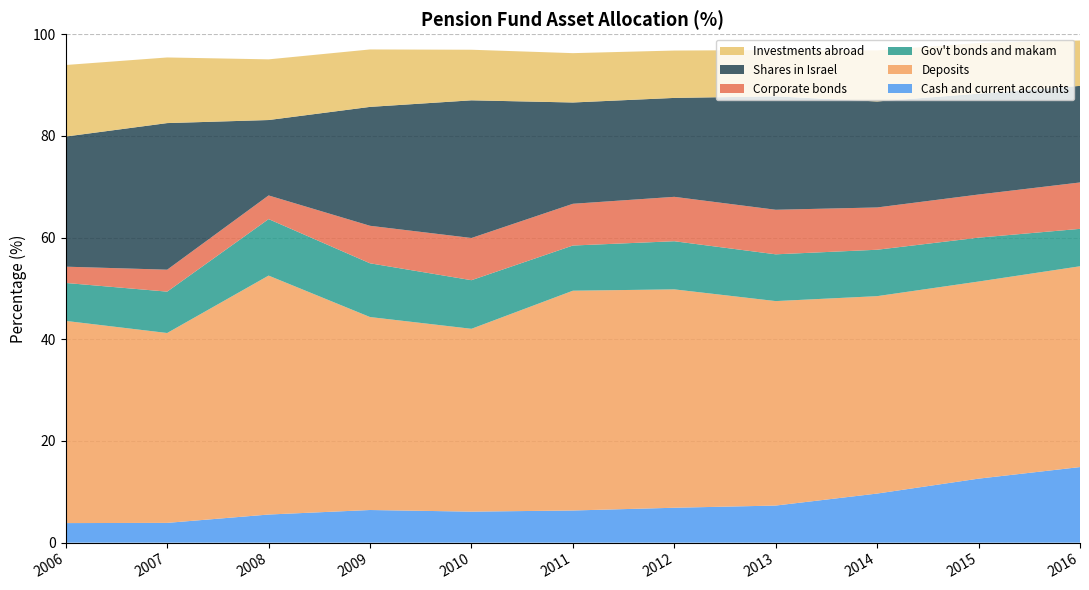

Reading left to right, list all the values displayed in this chart.

Cash and current accounts: 2006=3.8	2007=3.9	2008=5.5	2009=6.4	2010=6.1	2011=6.3	2012=6.9	2013=7.3	2014=9.7	2015=12.6	2016=14.9
Deposits: 2006=39.8	2007=37.3	2008=47.0	2009=37.9	2010=36.0	2011=43.2	2012=42.9	2013=40.2	2014=38.8	2015=38.8	2016=39.5
Gov't bonds and makam: 2006=7.5	2007=8.1	2008=11.1	2009=10.6	2010=9.6	2011=8.9	2012=9.5	2013=9.2	2014=9.1	2015=8.6	2016=7.4
Corporate bonds: 2006=3.2	2007=4.3	2008=4.7	2009=7.4	2010=8.3	2011=8.2	2012=8.7	2013=8.8	2014=8.3	2015=8.5	2016=9.1
Shares in Israel: 2006=25.6	2007=28.8	2008=14.8	2009=23.4	2010=27.1	2011=19.9	2012=19.5	2013=22.3	2014=20.8	2015=19.8	2016=19.0
Investments abroad: 2006=14.1	2007=12.9	2008=11.9	2009=11.3	2010=9.9	2011=9.7	2012=9.3	2013=9.1	2014=10.0	2015=10.0	2016=8.9